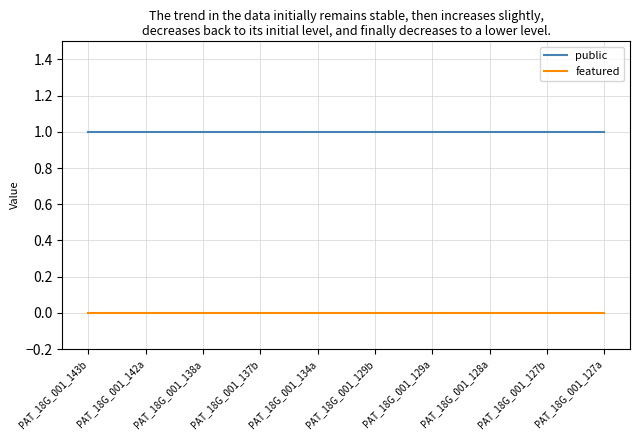

The featured series shows 0 at PAT_18G_001_129a. True or false?

True